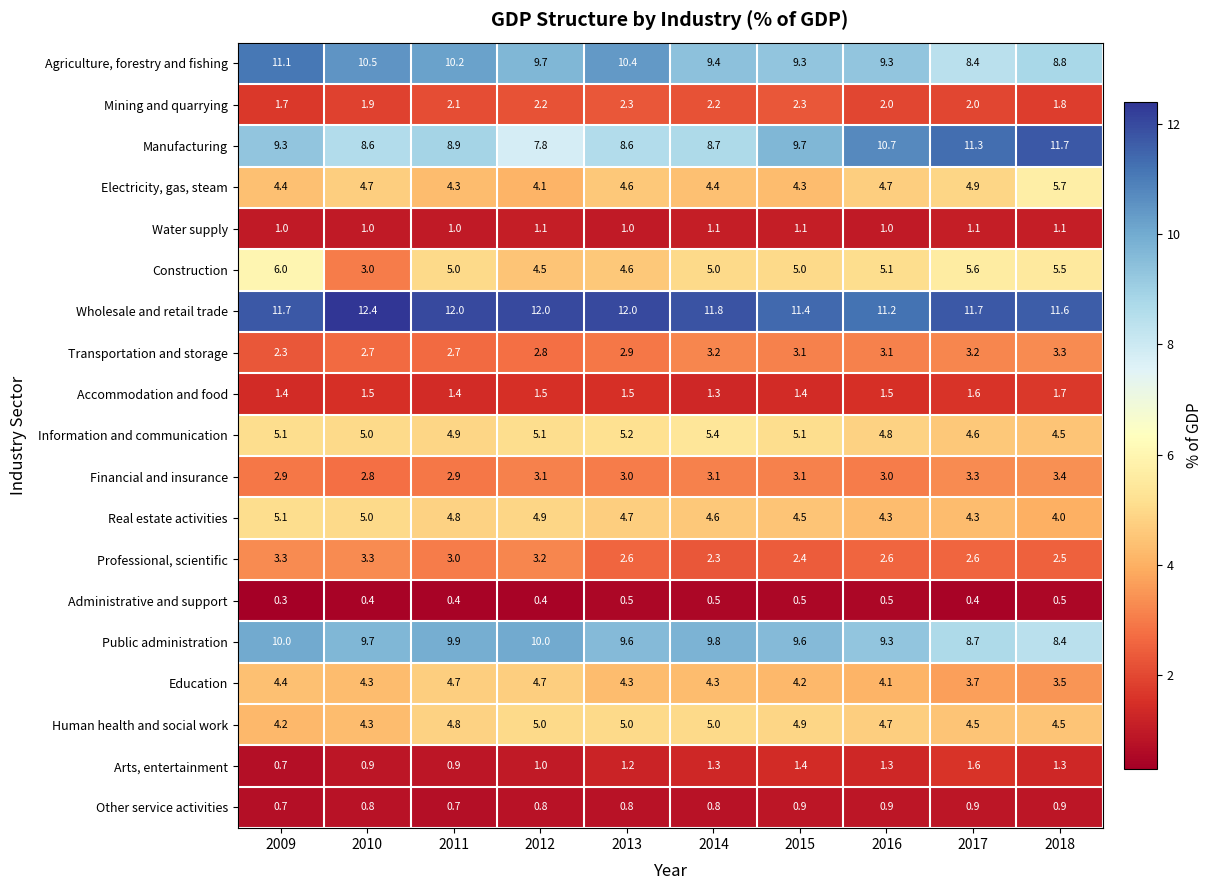

Read the Public administration value at 2013.

9.6